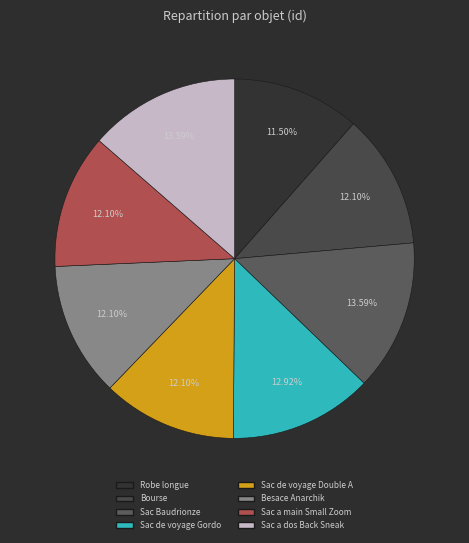

What is the change in value from Robe longue to Besace Anarchik?

+2800